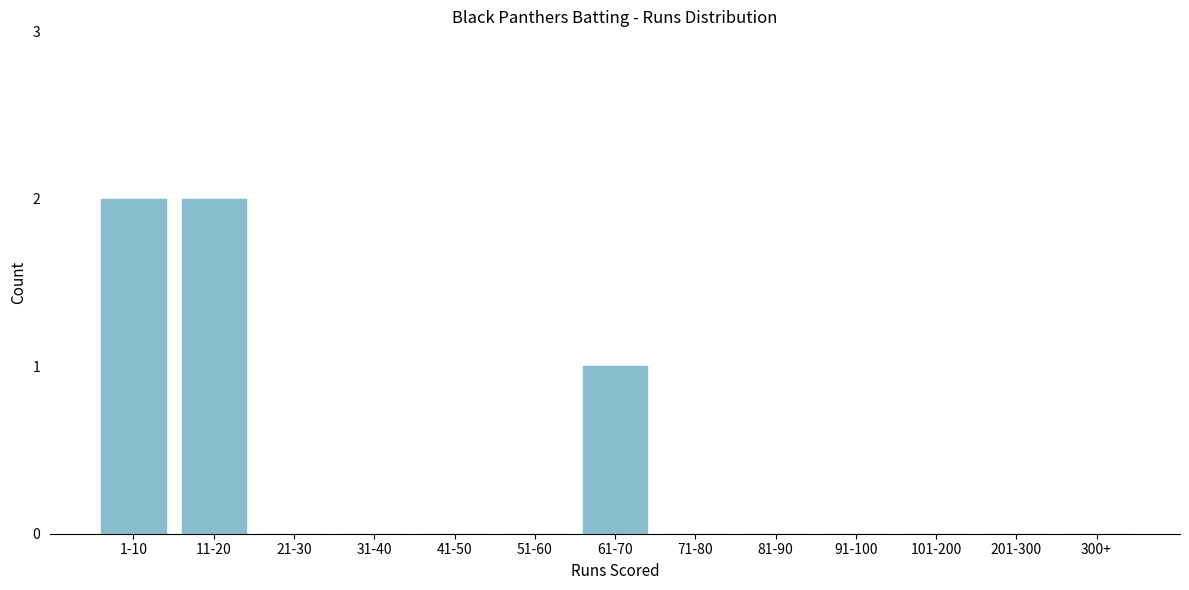

Reading right to left, list all the values displayed in this chart.

300+=0	201-300=0	101-200=0	91-100=0	81-90=0	71-80=0	61-70=1	51-60=0	41-50=0	31-40=0	21-30=0	11-20=2	1-10=2